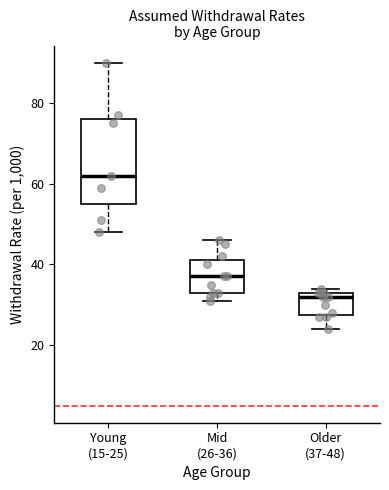

Where does the lower whisker of the box for Young (15-25) end on the y-axis? The values are not printed on the chart, so give them approximately, as read against the axis.

48